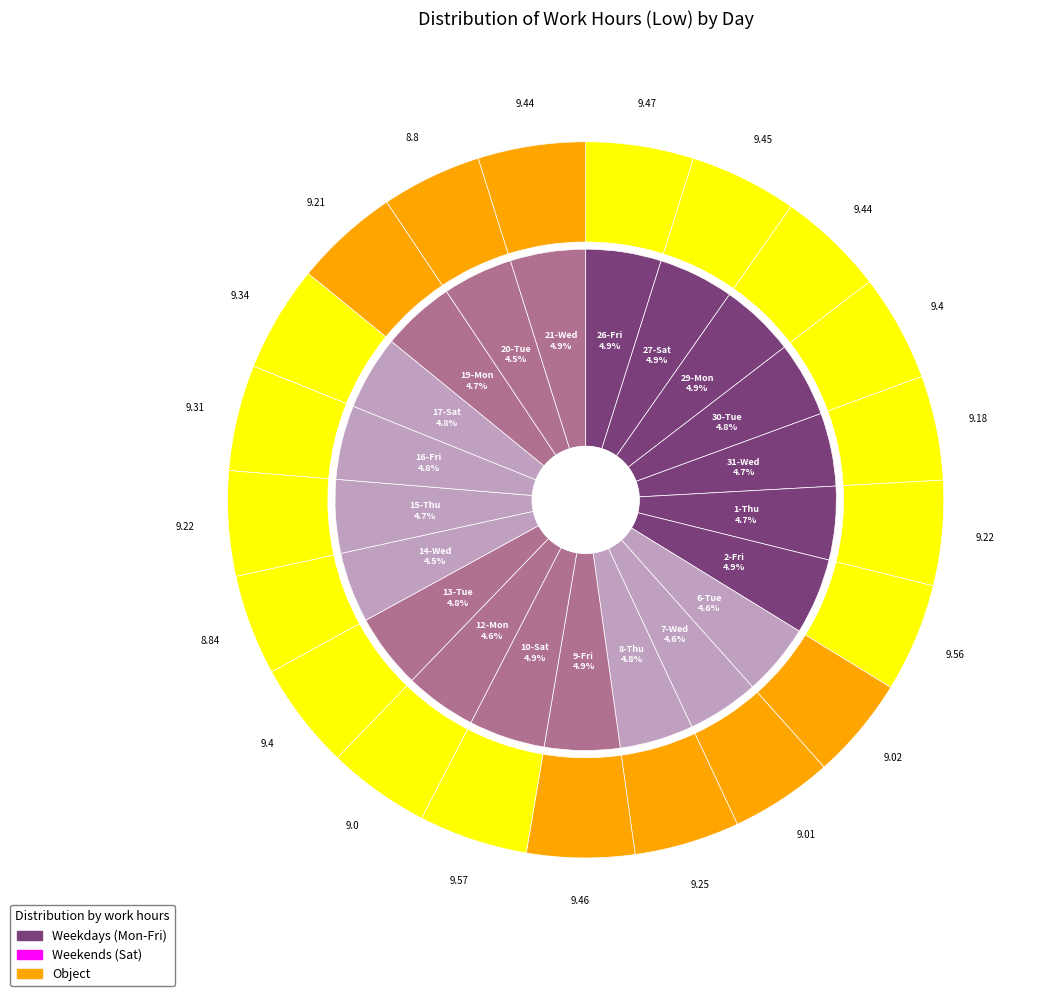

Is there any slice that represents more than half of the pie?

No